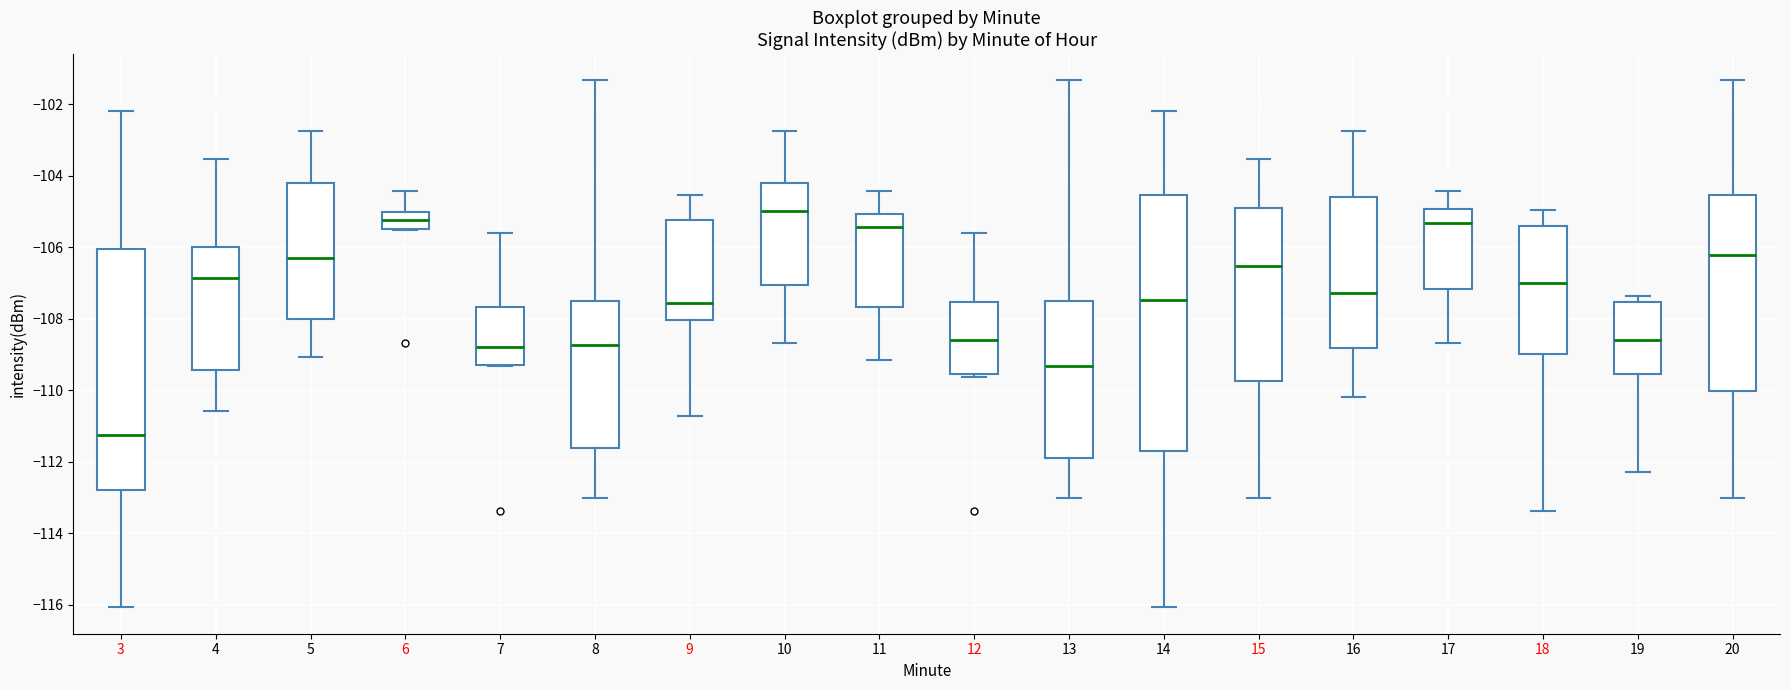

Which box's median line is the lowest?

3